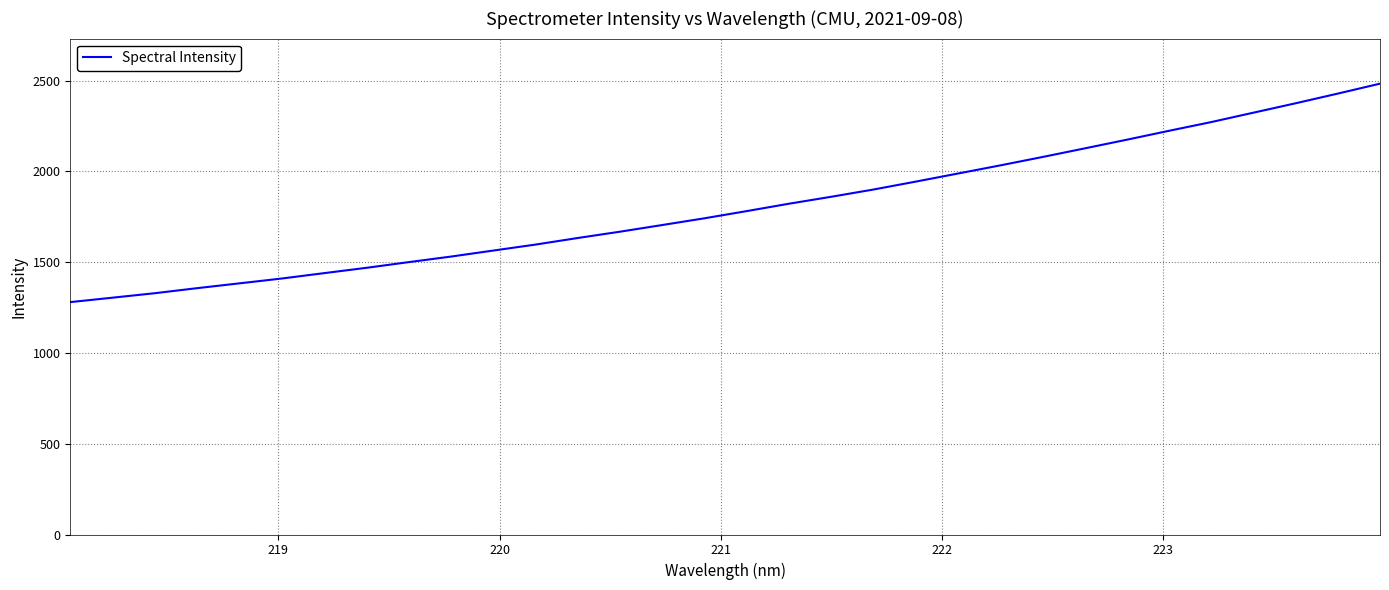

What is the difference between the second highest and second lowest values?

1124.2